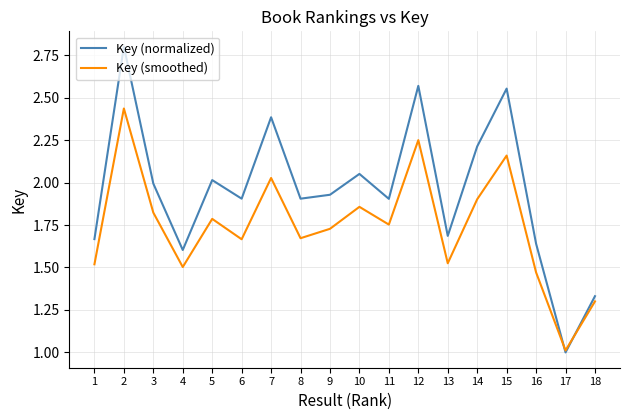

How many intersections are there between Key (smoothed) and Key (normalized)?

2